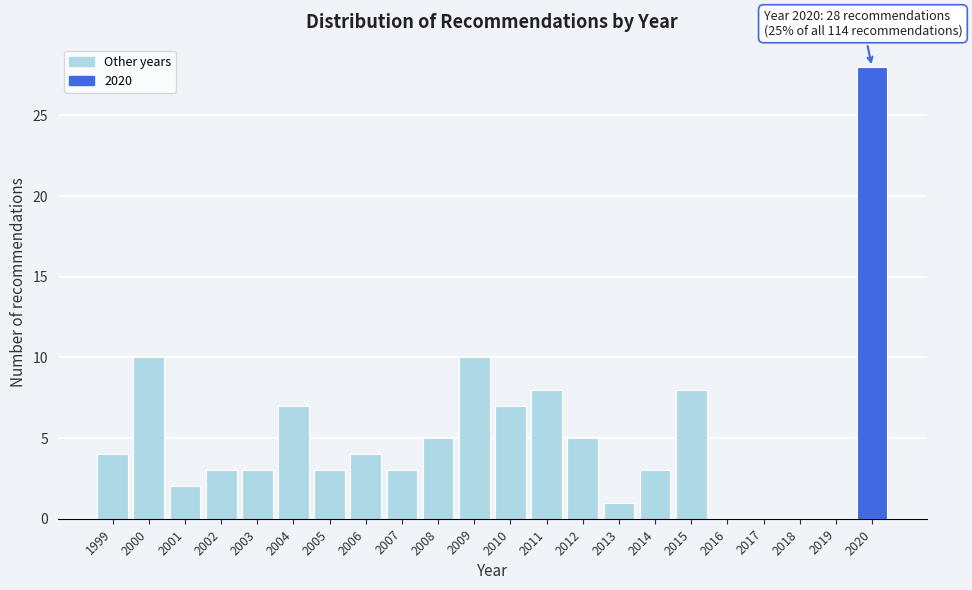

Which range on the x-axis has the tallest bar?

2019.5 to 2020.5